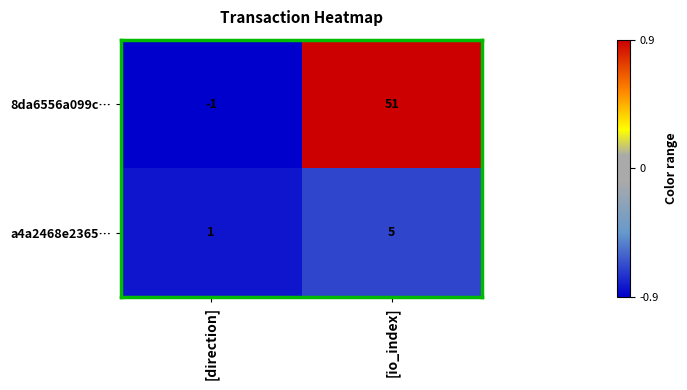

At how many categories does at least one series exceed 0?

2